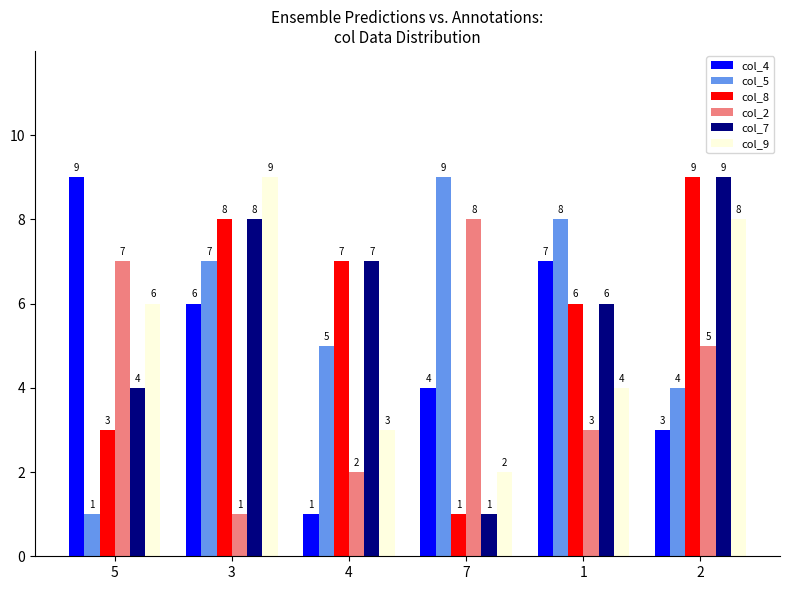

What is the approximate value of col_7 at 1?

6